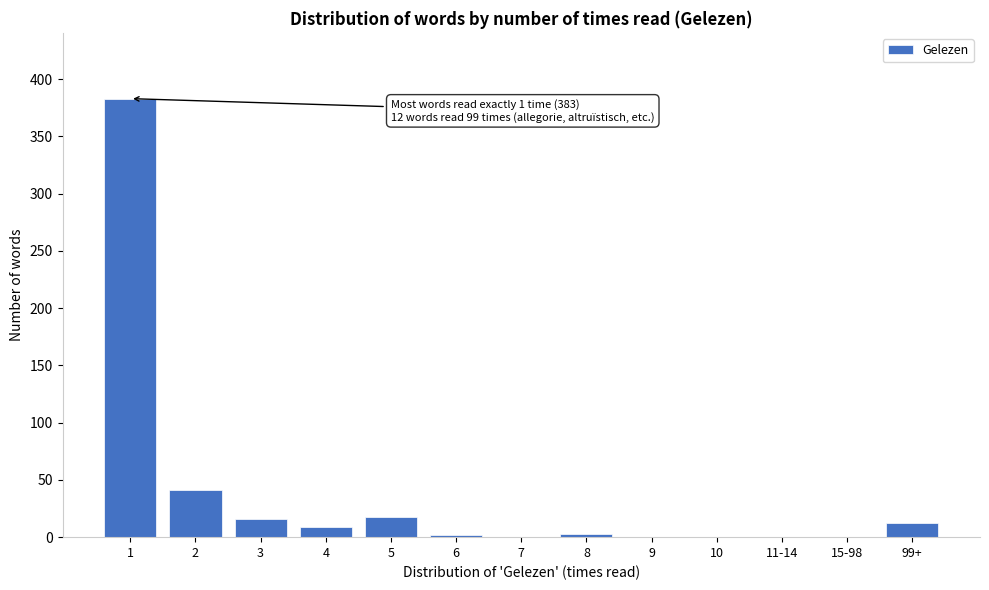

What is the sum of all values?

484